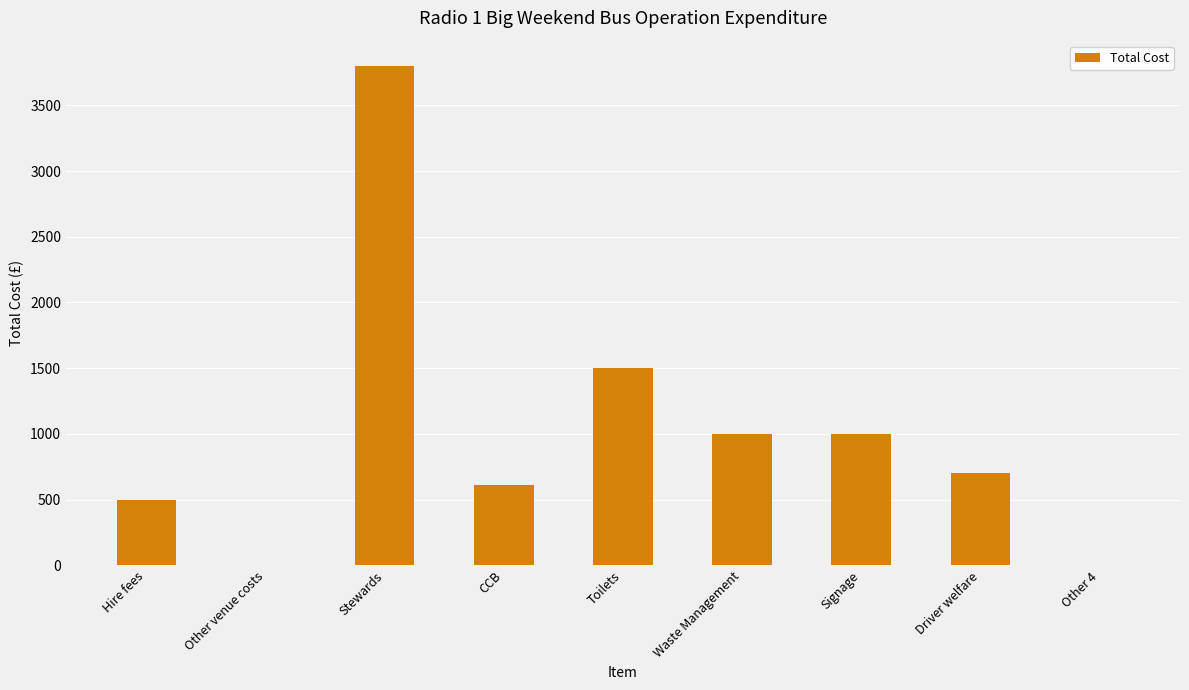

Are the bars grouped side by side (vs. stacked)?

No